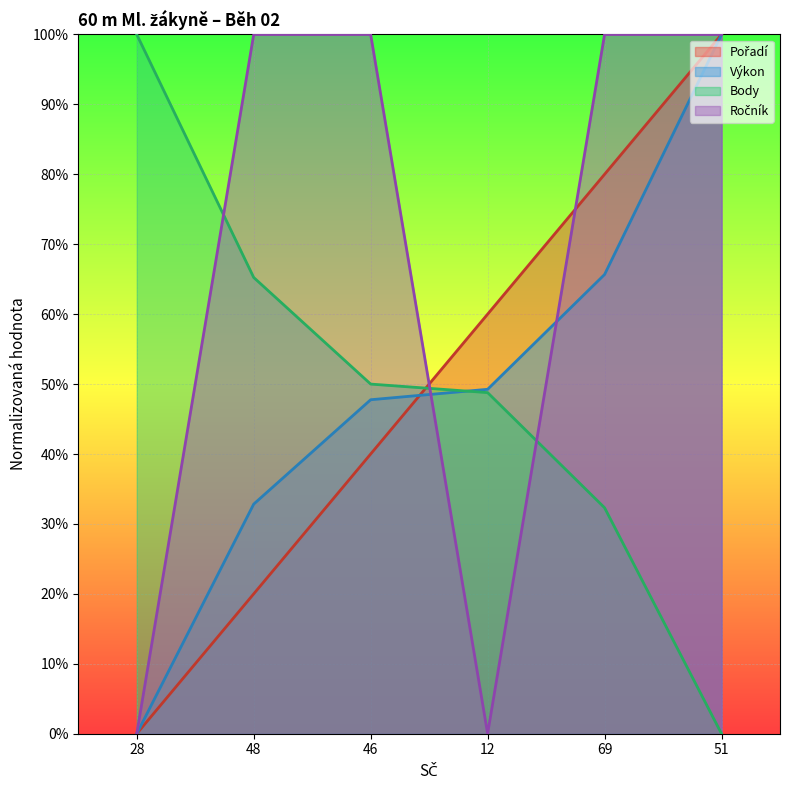

What is the difference between the second highest and minimum values in the Ročník series?

100.0